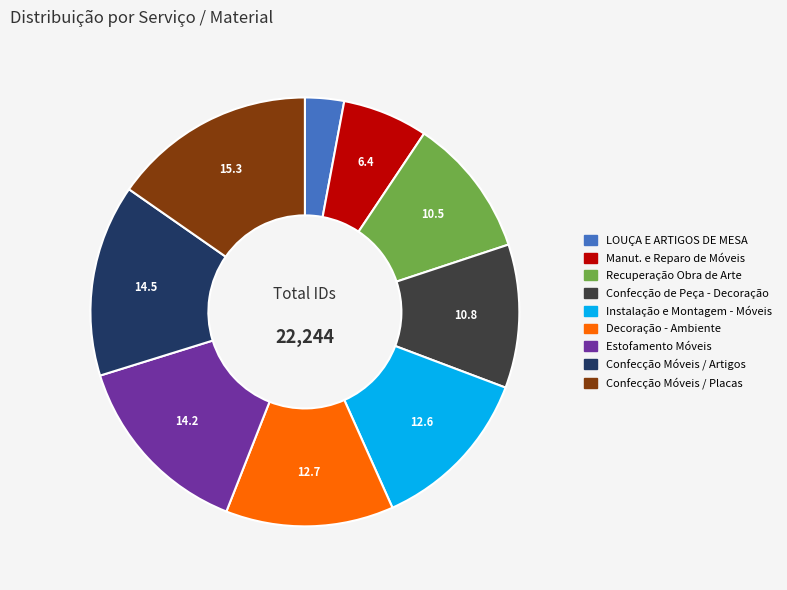

How many segments does this pie chart have?

9